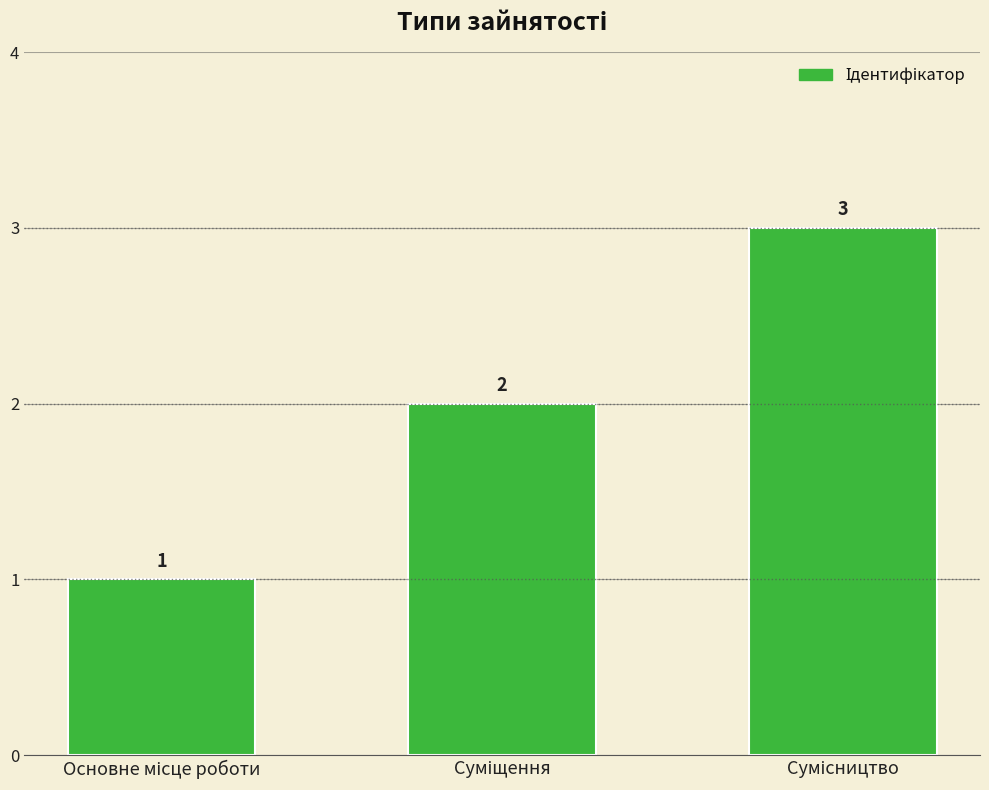

What is the difference between the maximum and second lowest values?

1